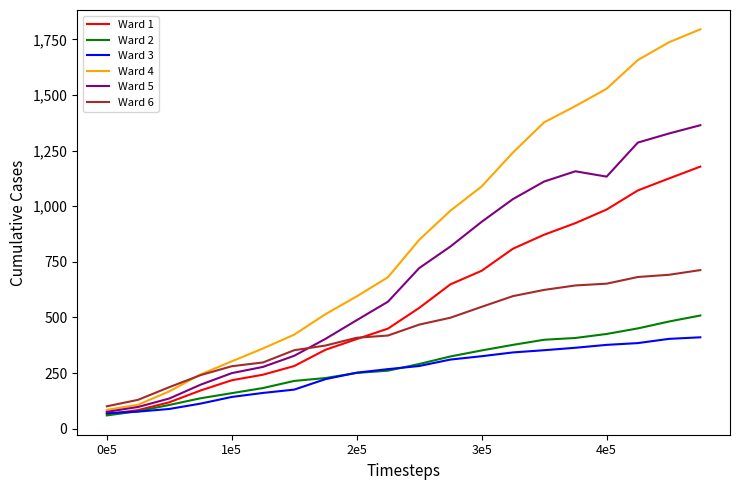

Which series has the largest total across all categories?

Ward 4